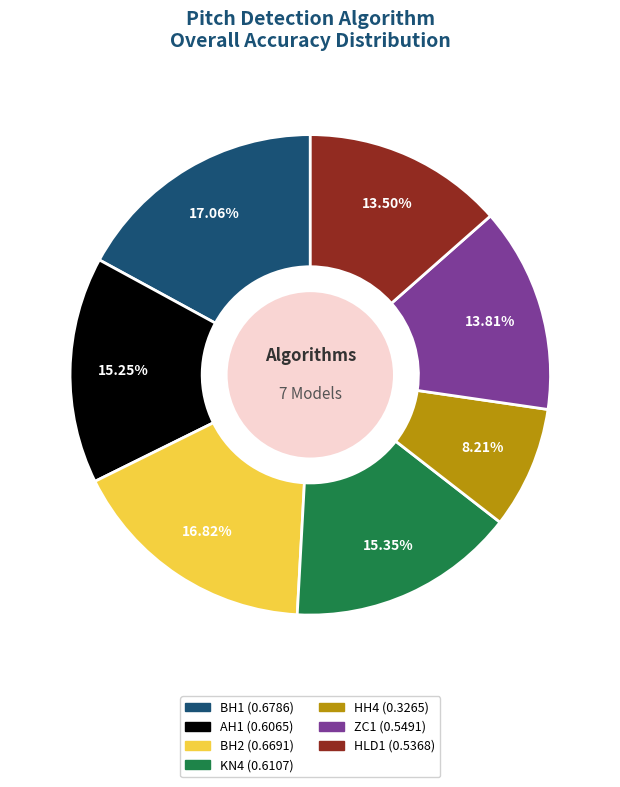

Which slice is the smallest?

HH4